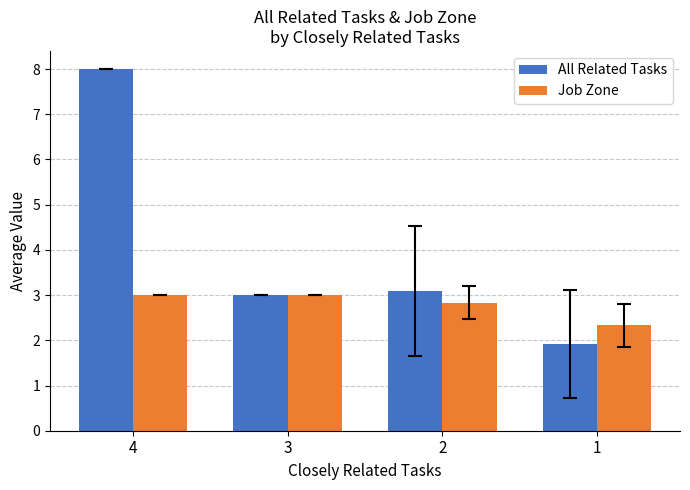

Is it true that All Related Tasks equals 3.0 at 3?

True